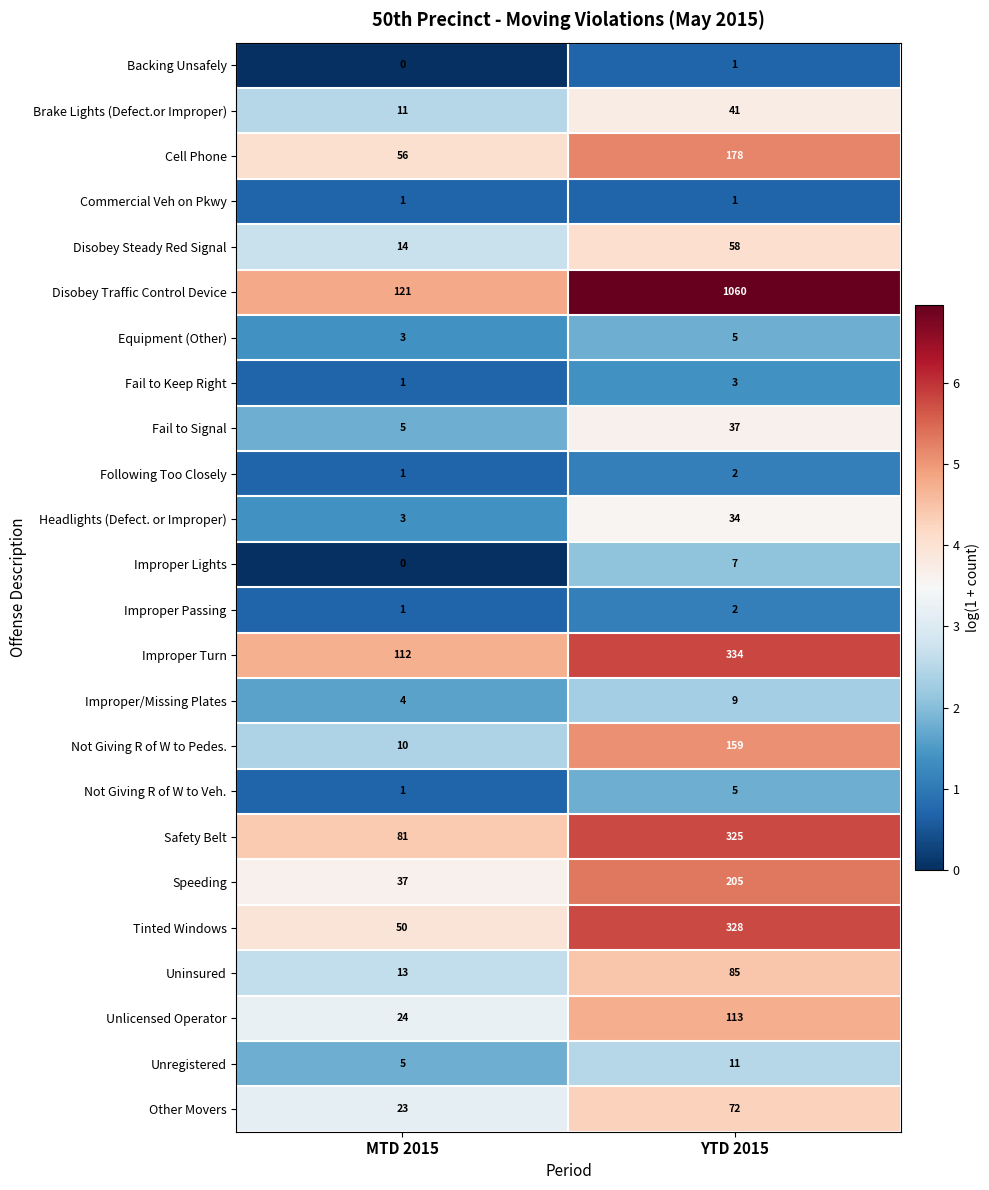

True or false: Tinted Windows has a value of 328 at YTD 2015.

True